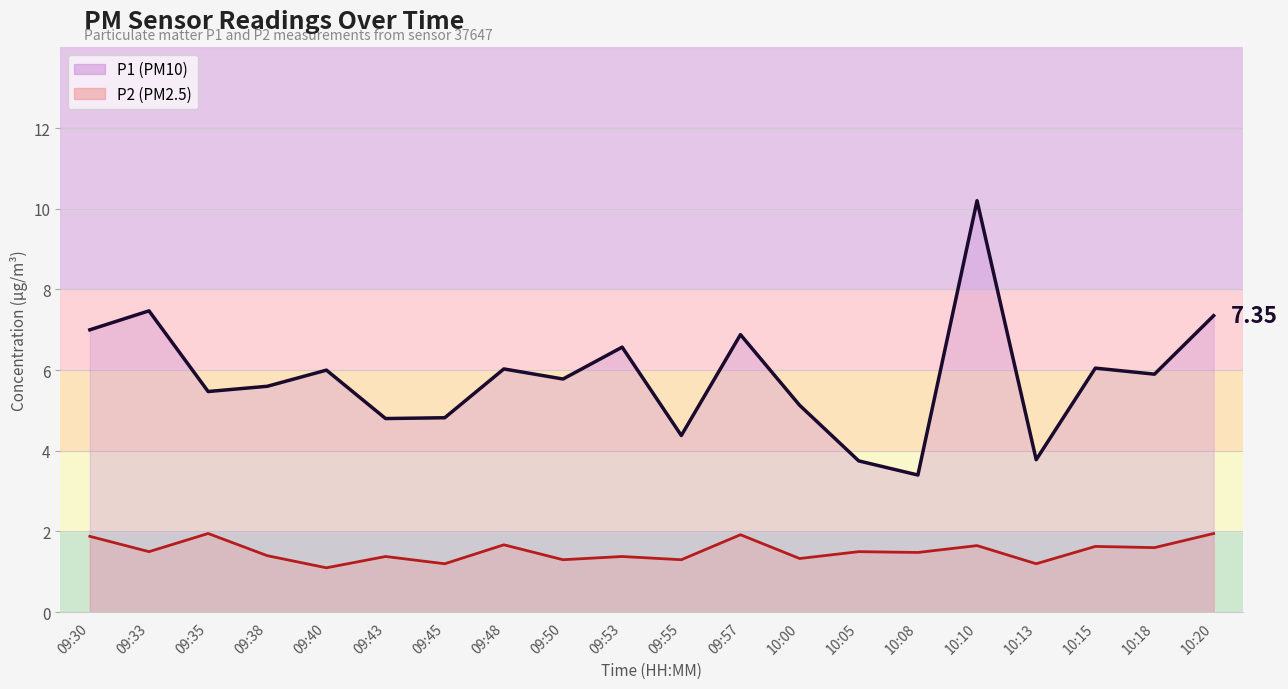

Which series changed the most between 09:38 and 10:08?

P1 line